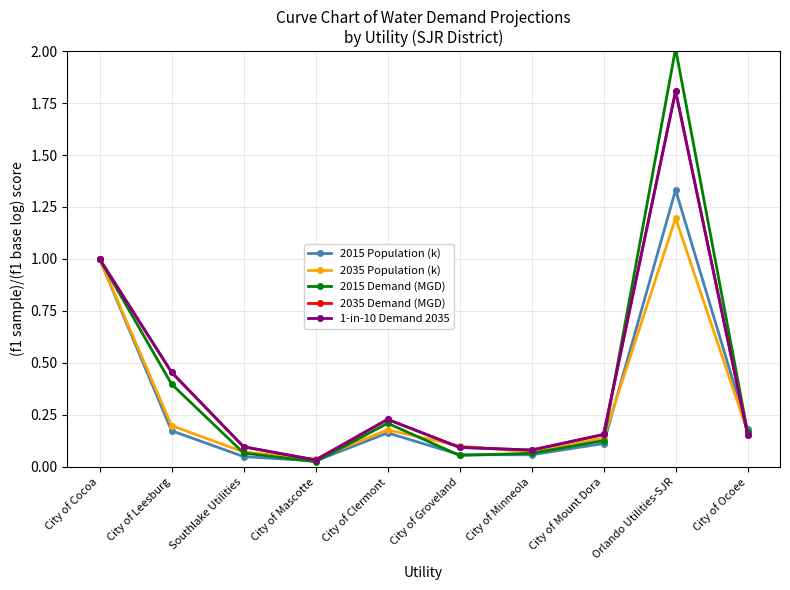

Is this an area chart (filled region under the line)?

No